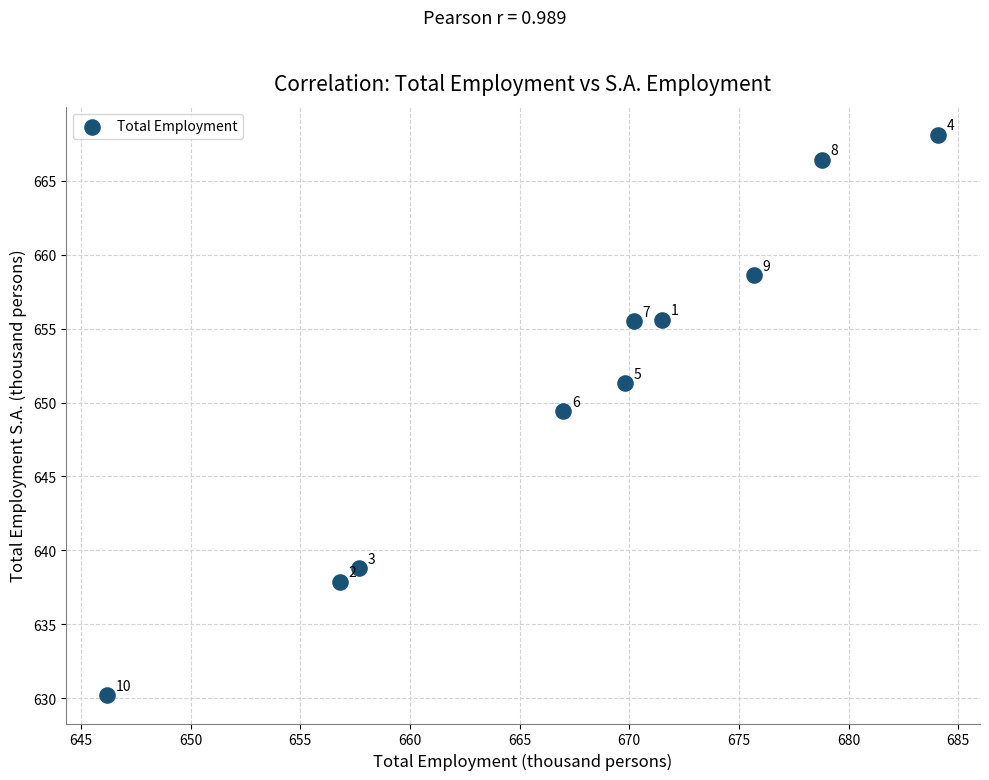

What Y value in the scatter plot is closest to 649?

649.4